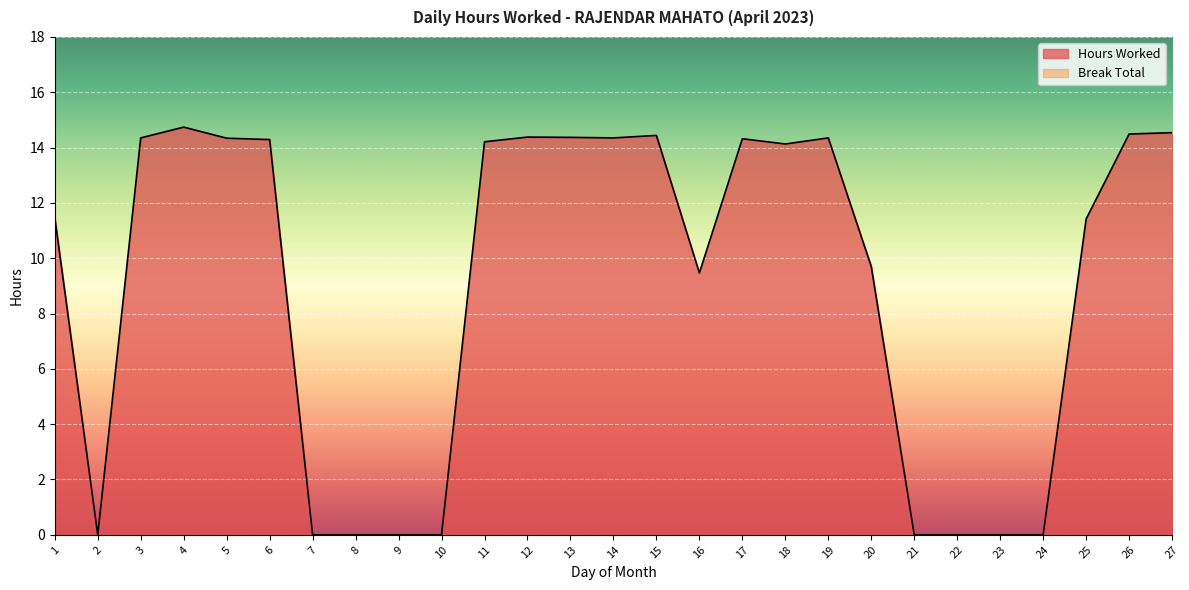

List the labels in order of value, largest first.

4, 27, 26, 15, 12, 13, 3, 14, 19, 5, 17, 6, 11, 18, 1, 25, 20, 16, 2, 7, 8, 9, 10, 21, 22, 23, 24